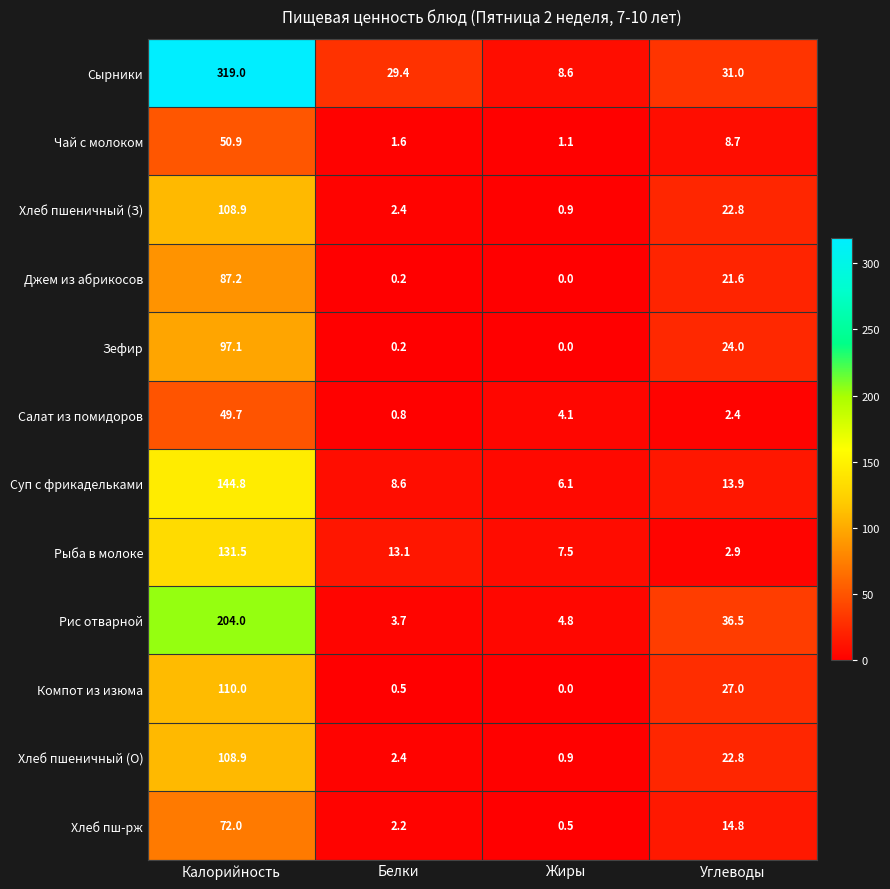

At how many categories does at least one series exceed 238?

1